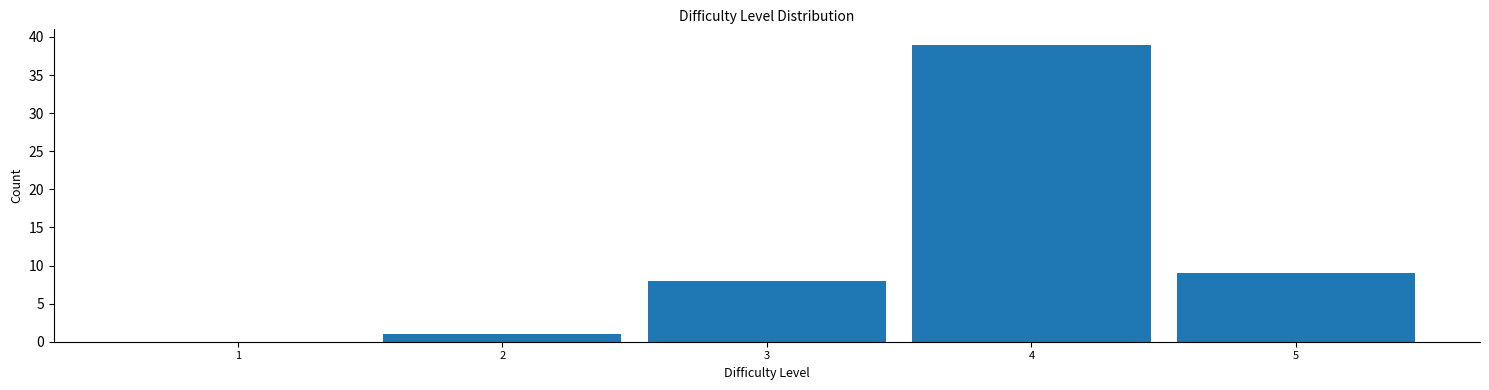

Reading left to right, transcribe this chart: for each bar, give the range it covers on the x-axis and its height. The values are not printed on the chart, so give them approximately, as read against the axis.

0.5 to 1.5: 0
1.5 to 2.5: 1
2.5 to 3.5: 8
3.5 to 4.5: 39
4.5 to 5.5: 9